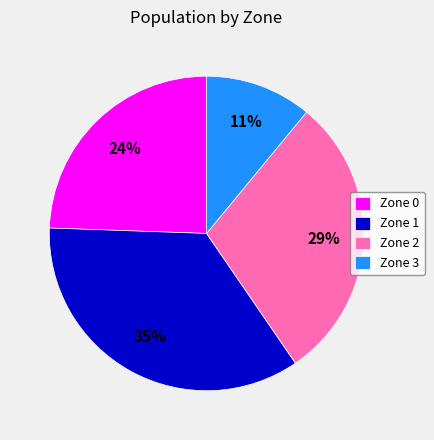

Rank the categories by value from lowest to highest.

Zone 3, Zone 0, Zone 2, Zone 1